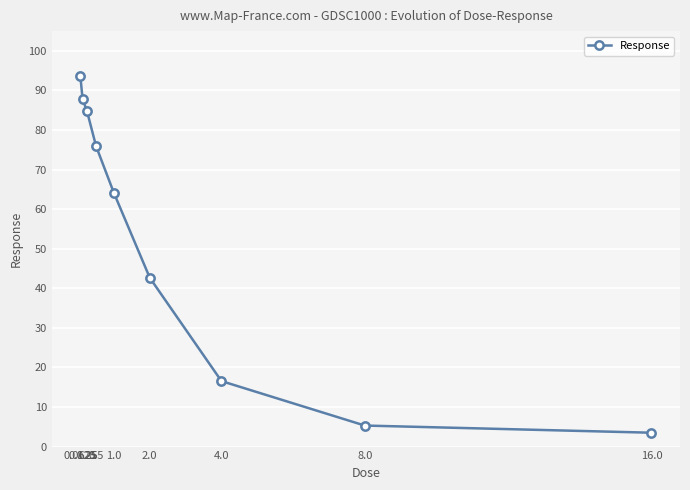

Count the number of data series in this chart.

1